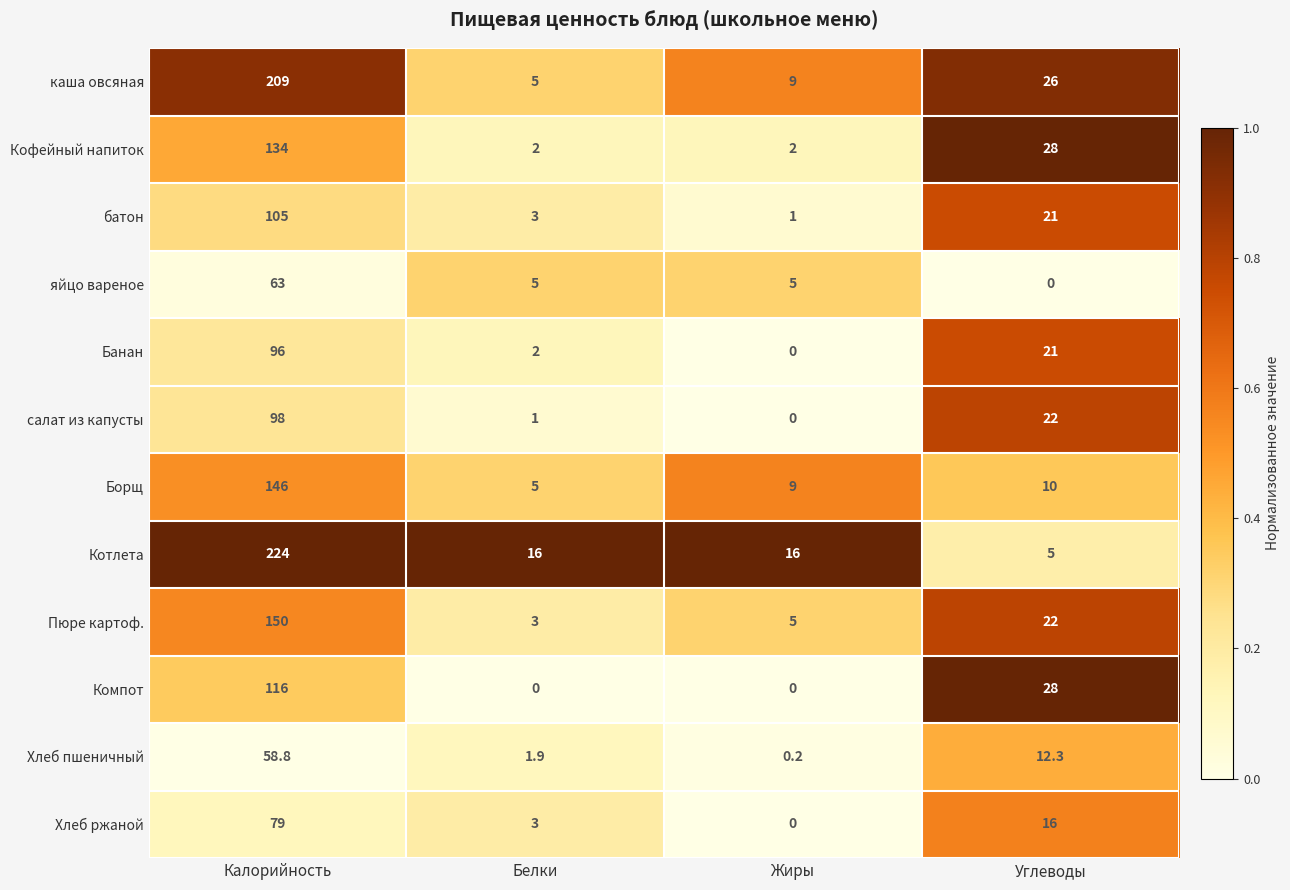

What is the difference between the second highest and minimum values in the Пюре картоф. series?

19.0